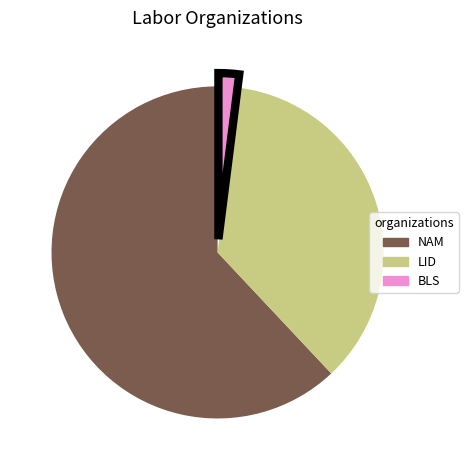

Do LID and NAM together represent more than half of the pie?

Yes